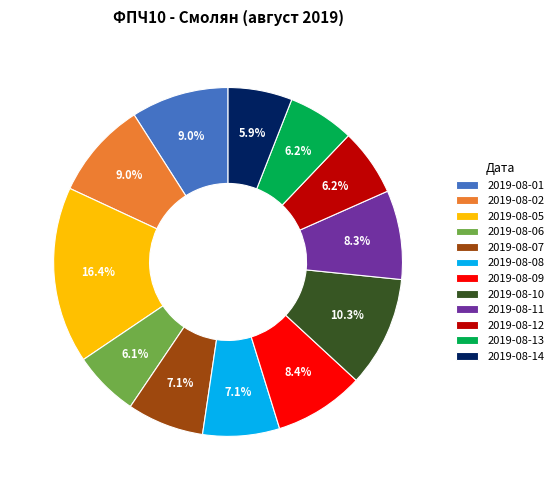

Do 2019-08-05 and 2019-08-07 together represent more than half of the pie?

No